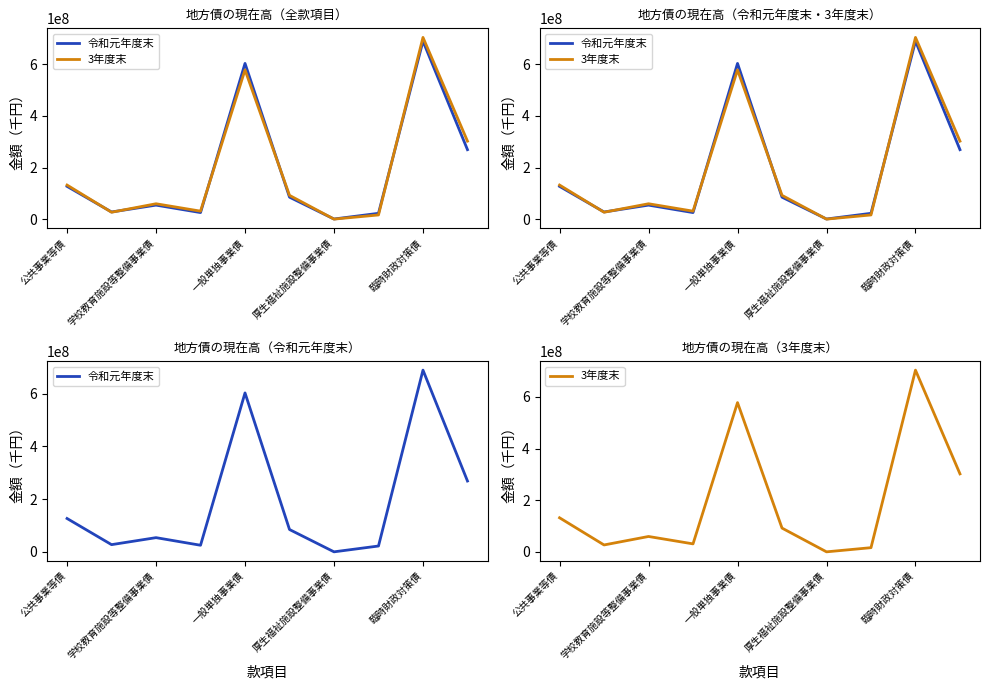

Rank the series by their maximum value, from highest to lowest.

3年度末, 令和元年度末